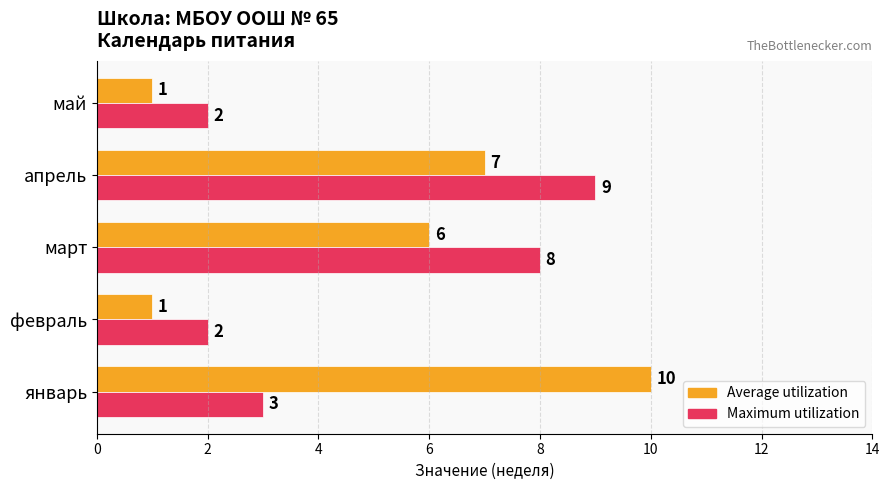

At which label is Average utilization closest to 5?

март